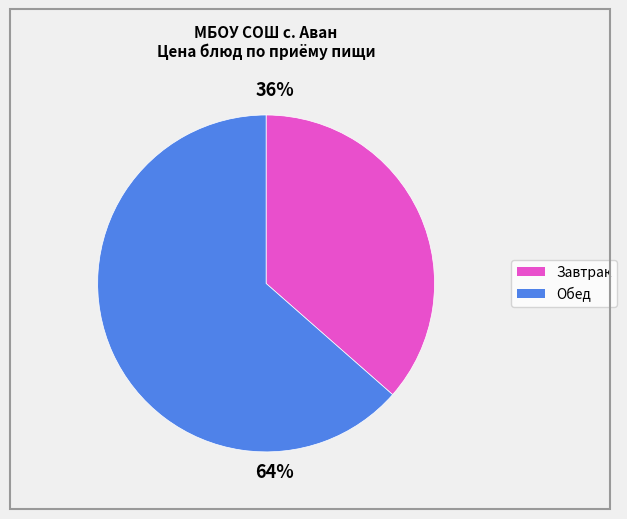

To the nearest percent, what is the average slice percentage?

50%